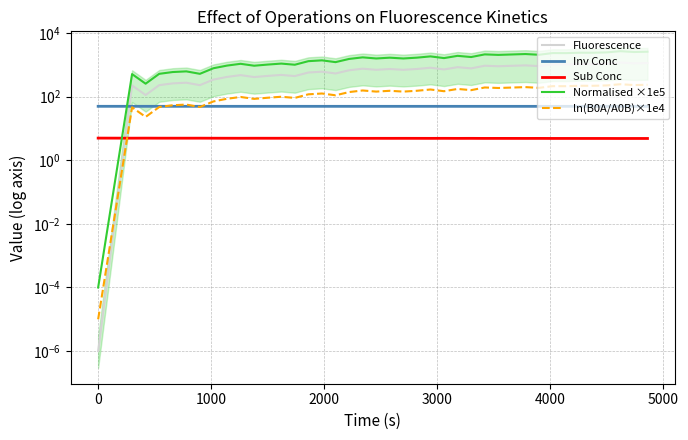

The value of ln(B0A/A0B)×1e4 at 24 is 77.7. True or false?

False